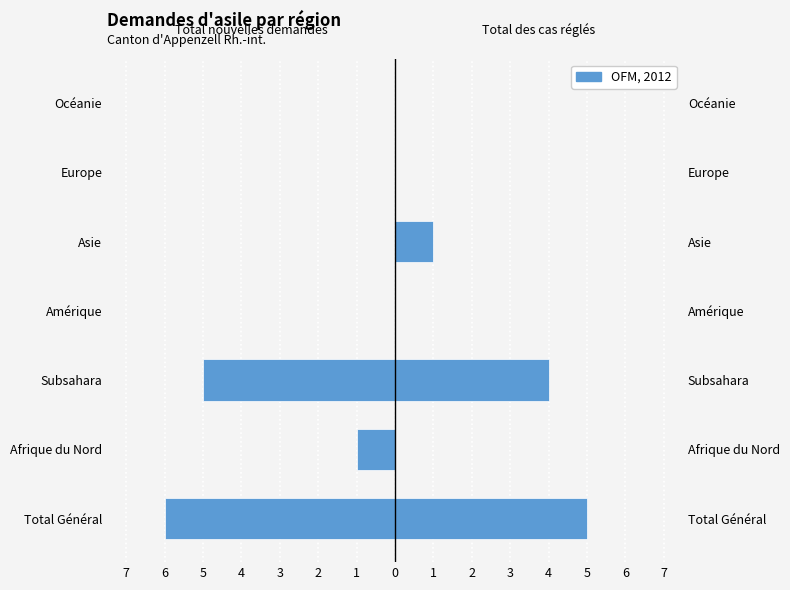

Which series changed the most between Afrique du Nord and Subsahara?

Total nouvelles demandes